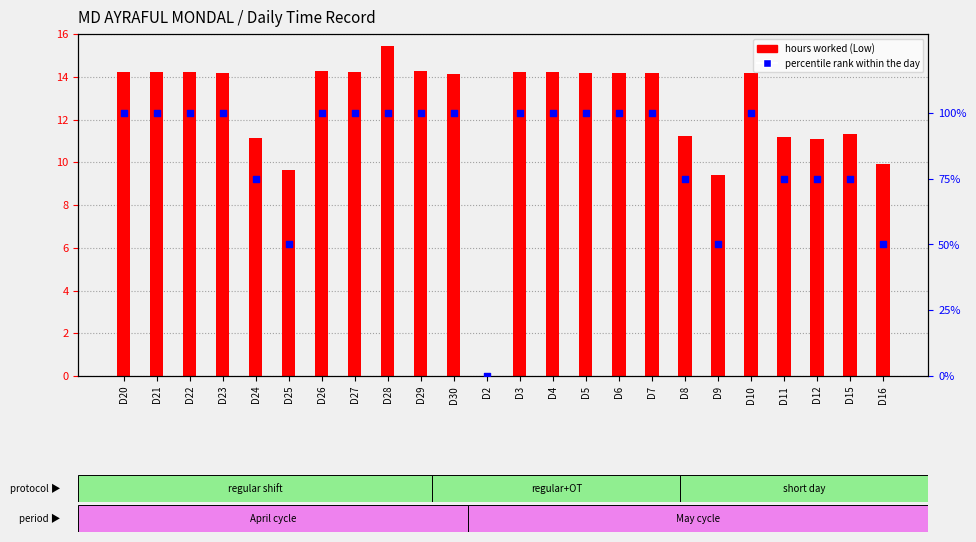

Which series contains the highest Y value?

percentile rank within the day